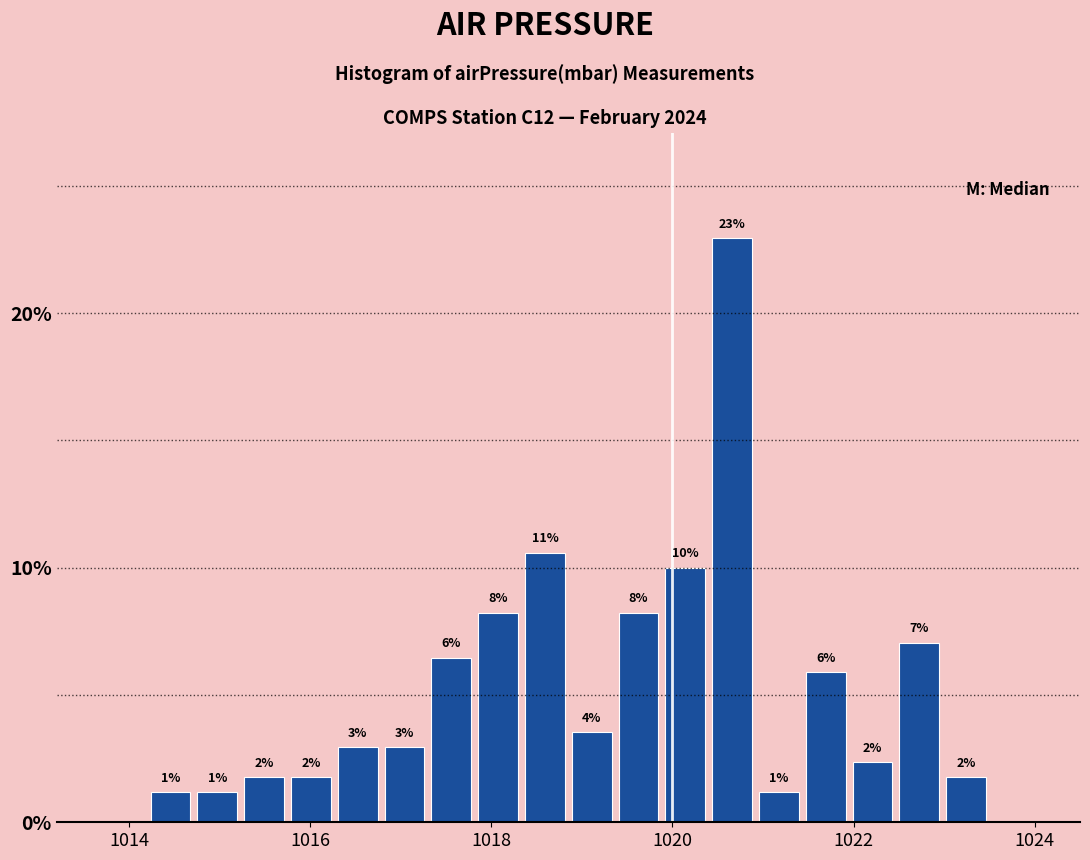

Around what value on the x-axis is the tallest bar? Give the approximate position of its centre, as read against the axis.

1020.6